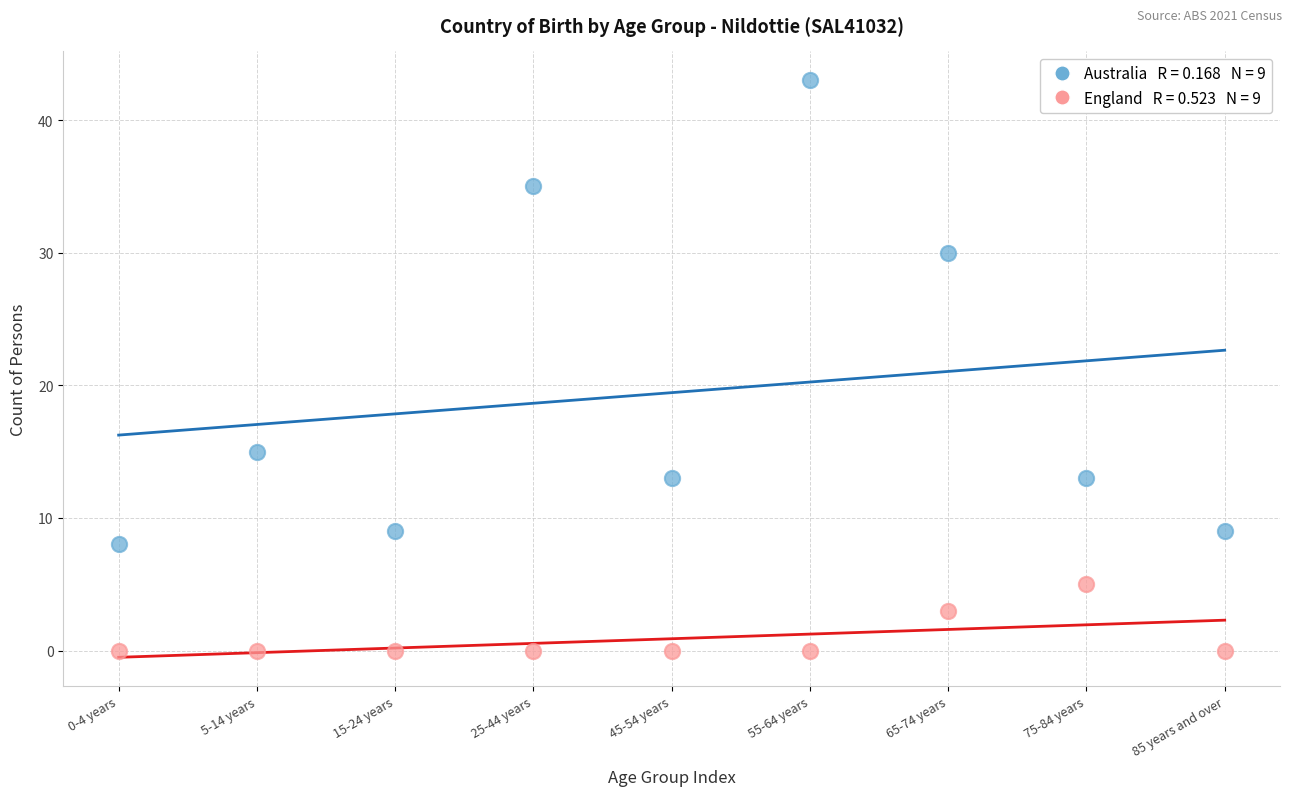

Across all data points, what is the range of Y values (max minus min)?

43